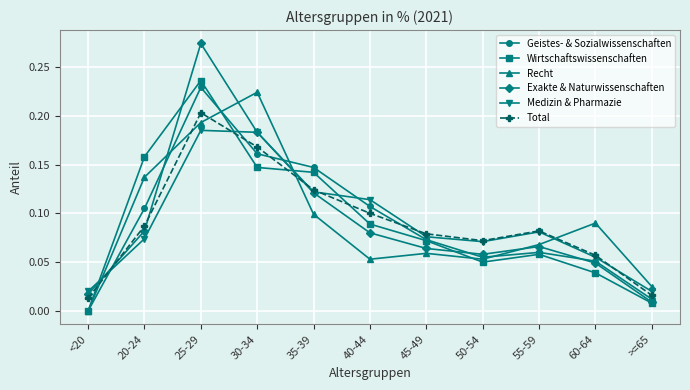

Where is the first local maximum for Wirtschaftswissenschaften?

25-29